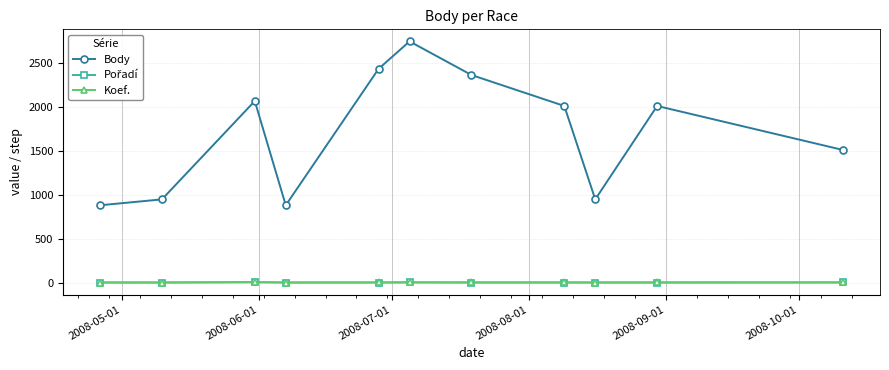

What is the highest value of the Body series?

2742